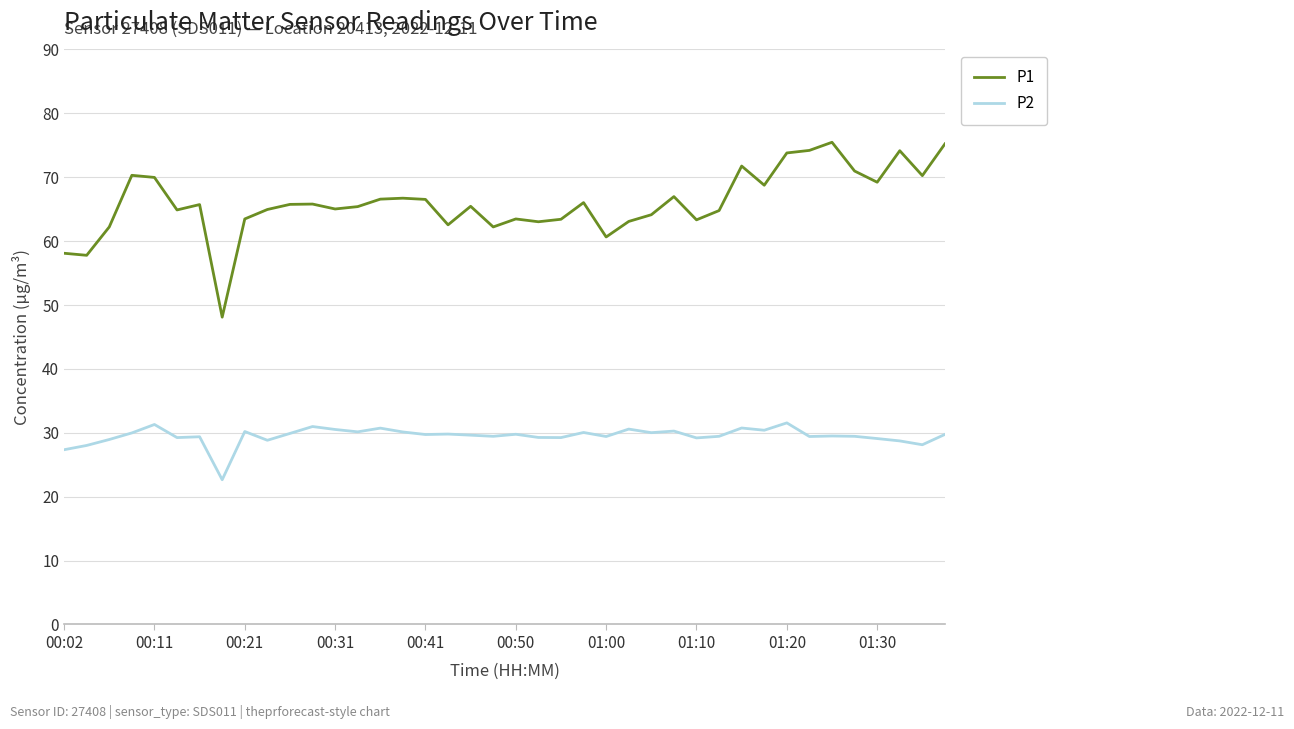

Which series has the largest range (max minus min)?

P1